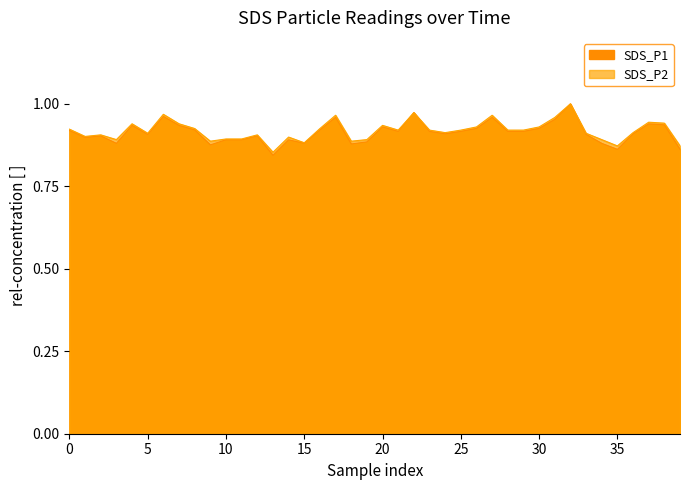

Is it true that SDS_P2 equals 0.9 at 16?

True